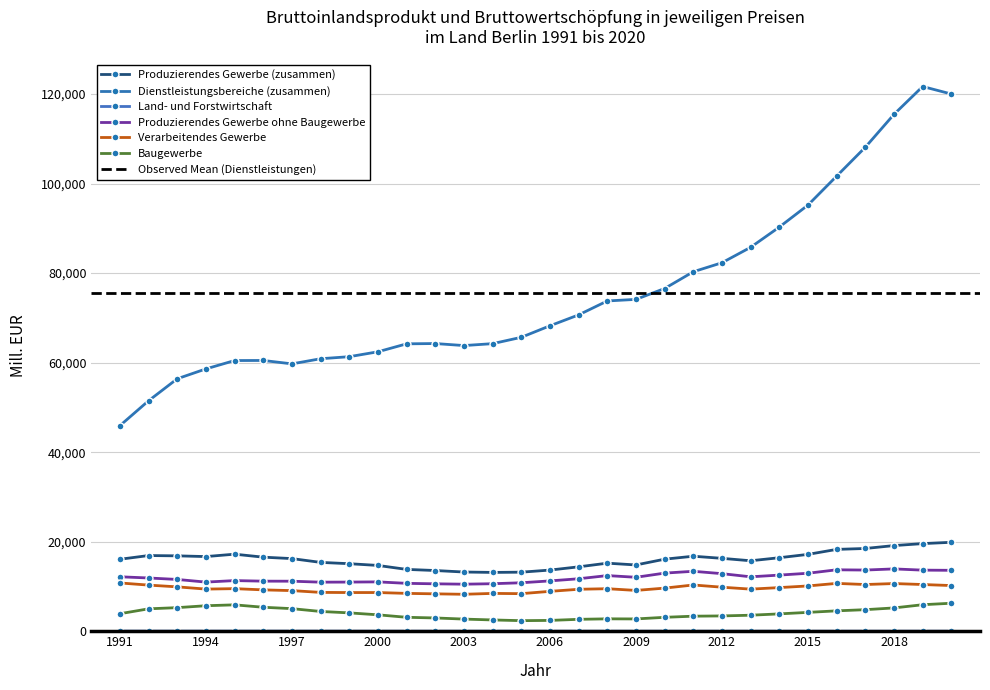

What is the lowest value of the Verarbeitendes Gewerbe series?

8255.2